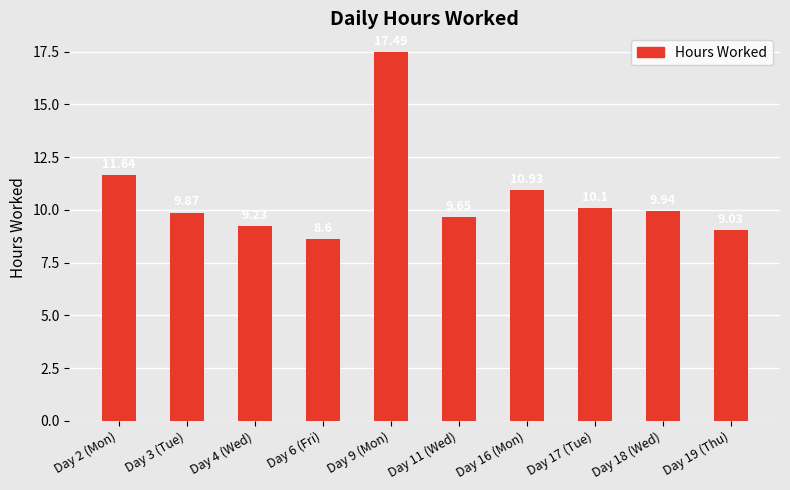

True or false: the data shows 7.4 at Day 9 (Mon).

False